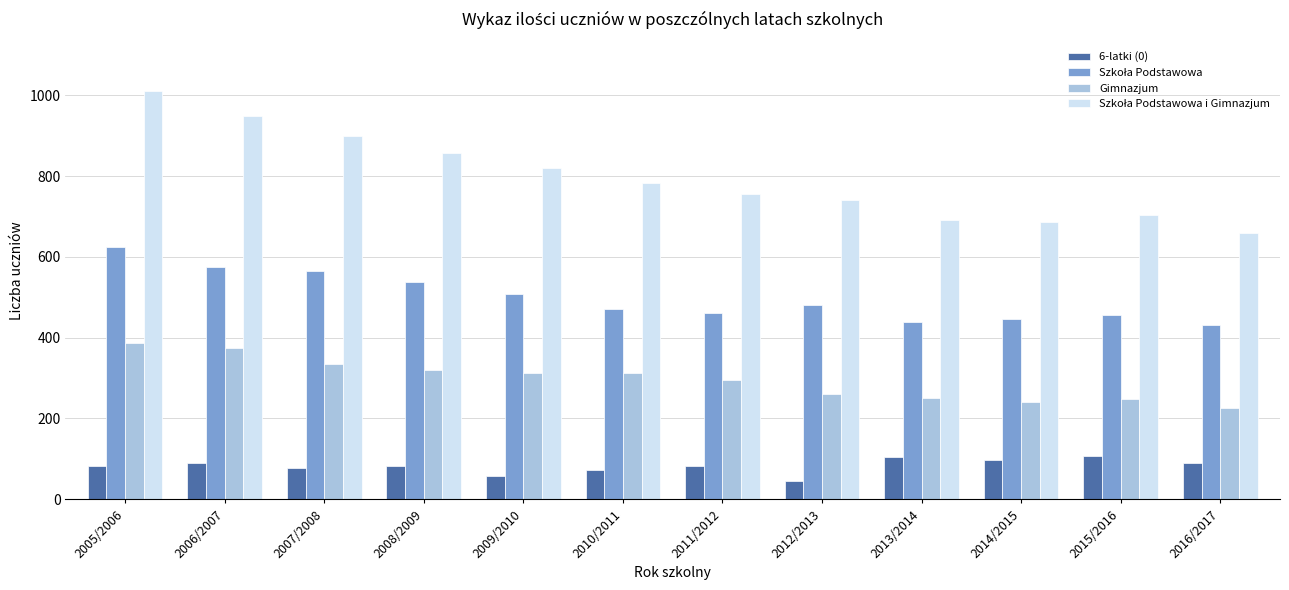

What is the minimum value shown in the chart?

45